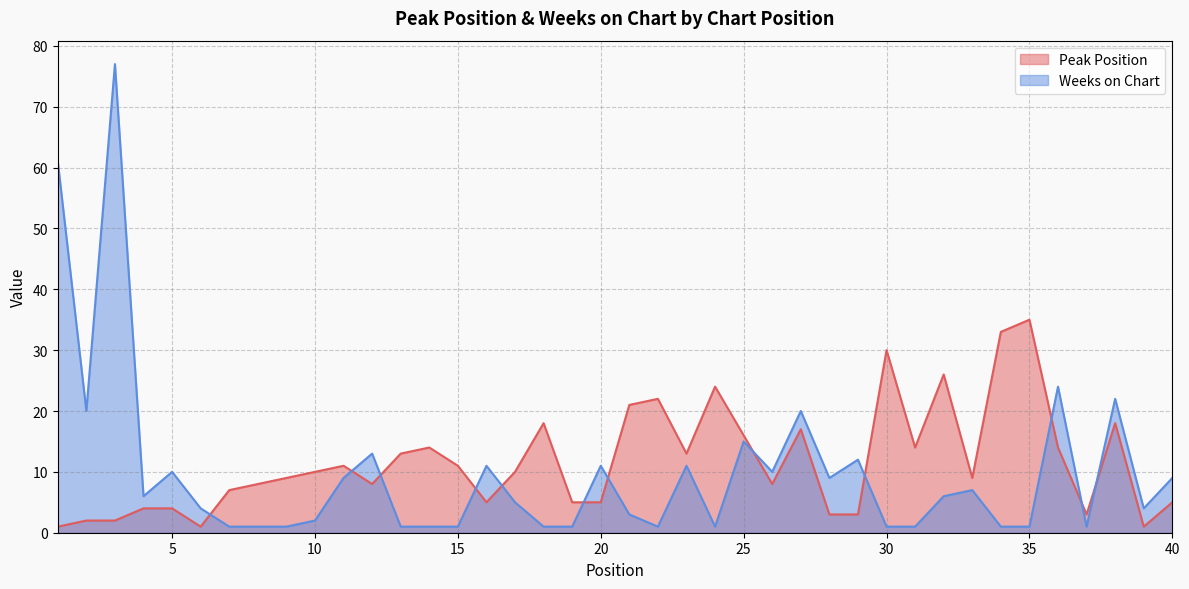

Rank the series by their average value, from highest to lowest.

Peak Position, Weeks on Chart